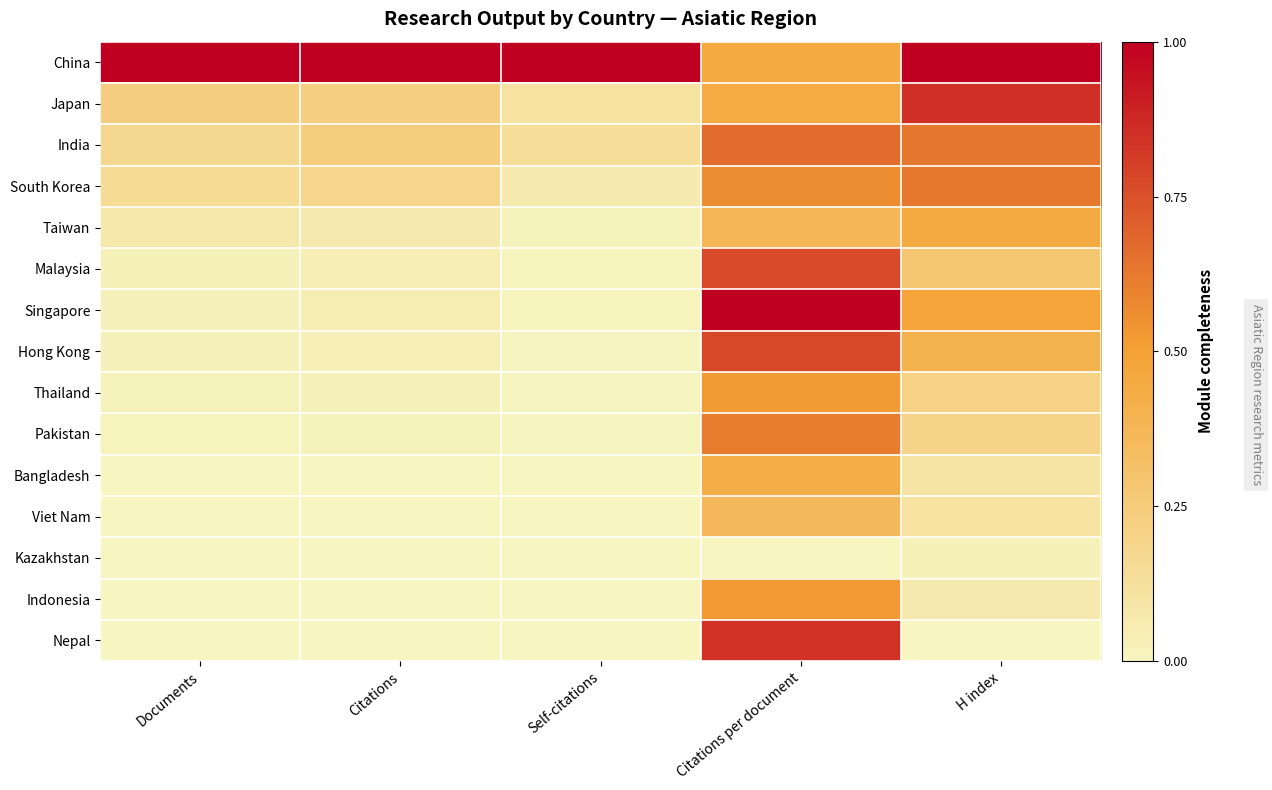

At which category is the sum across all series the highest?

Citations per document